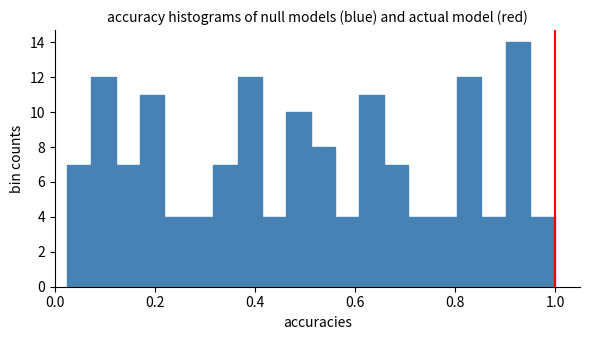

Around what value on the x-axis is the tallest bar? Give the approximate position of its centre, as read against the axis.

0.92